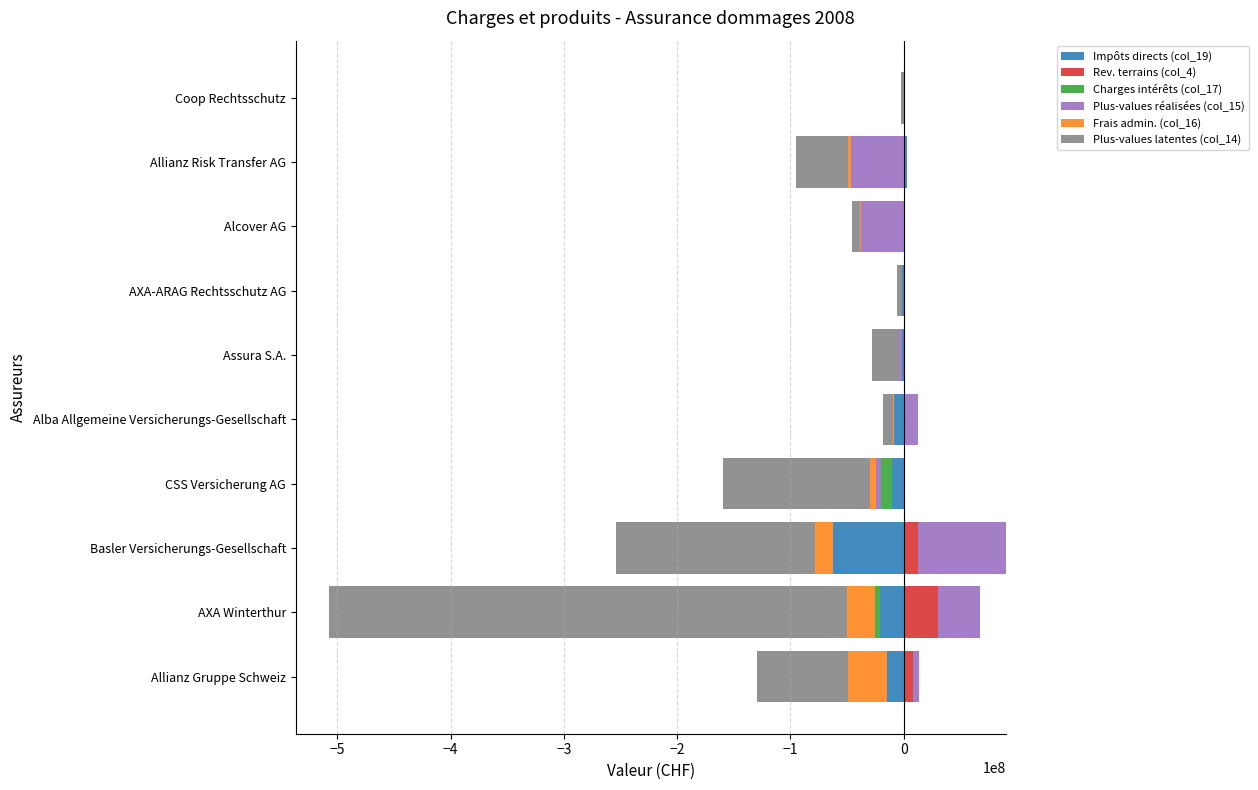

True or false: Rev. terrains (col_4) has a value of 12139297.6 at Allianz Risk Transfer AG.

False